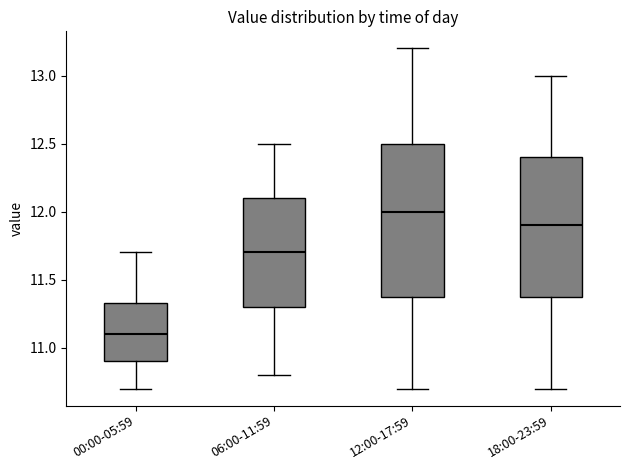

Reading left to right, read every box against the y-axis: the position of its median line, the range the box covers, and the ends of its whiskers. The values are not printed on the chart, so give them approximately, as read against the axis.

00:00-05:59: median 11.10, box 10.90 to 11.35, whiskers 10.70 to 11.70
06:00-11:59: median 11.70, box 11.30 to 12.10, whiskers 10.80 to 12.50
12:00-17:59: median 12.00, box 11.40 to 12.50, whiskers 10.70 to 13.20
18:00-23:59: median 11.90, box 11.40 to 12.40, whiskers 10.70 to 13.00